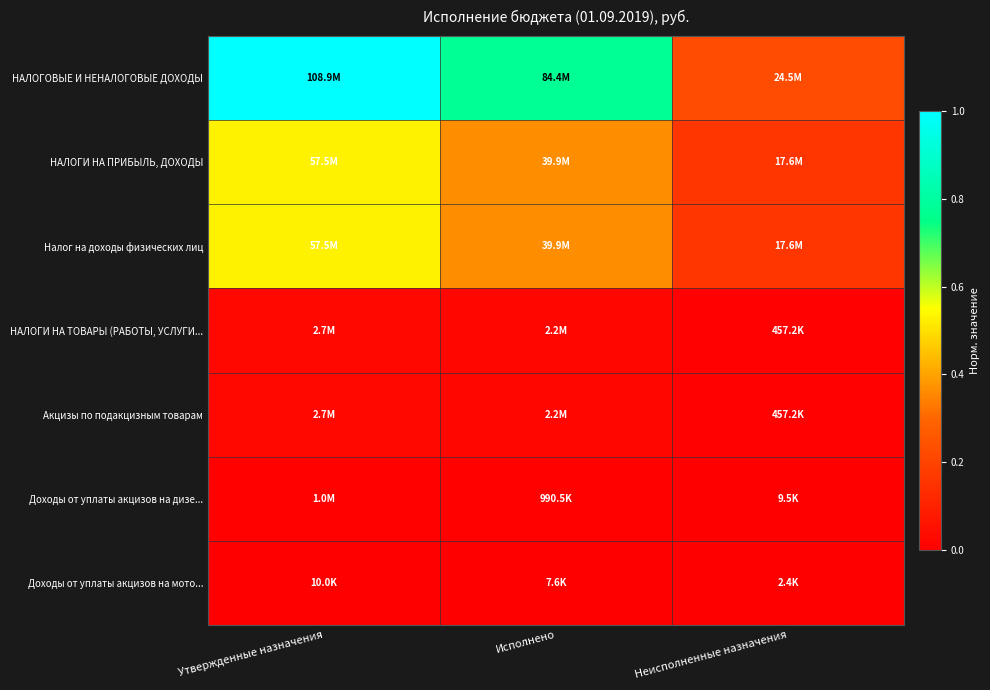

What is the difference between the highest and lowest values at Исполнено?

0.8